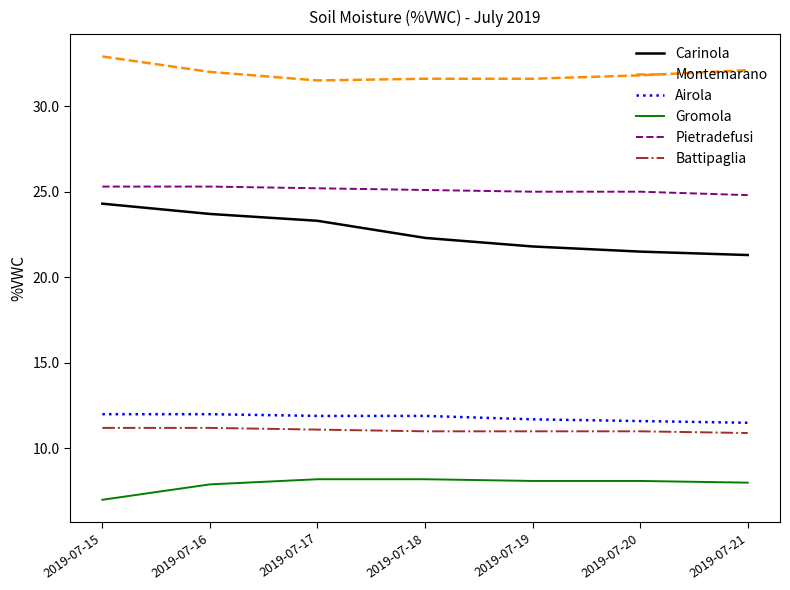

The value of Pietradefusi at 2019-07-20 is 35.7. True or false?

False